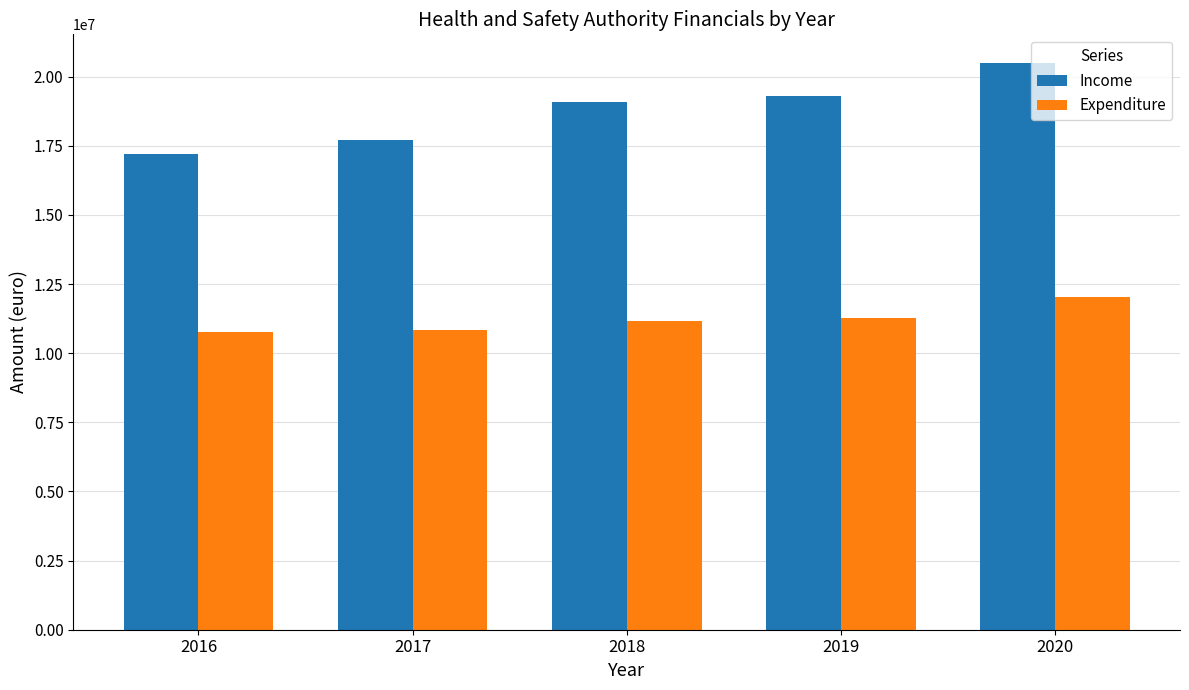

How many values in the Income series are below 19075000?

2